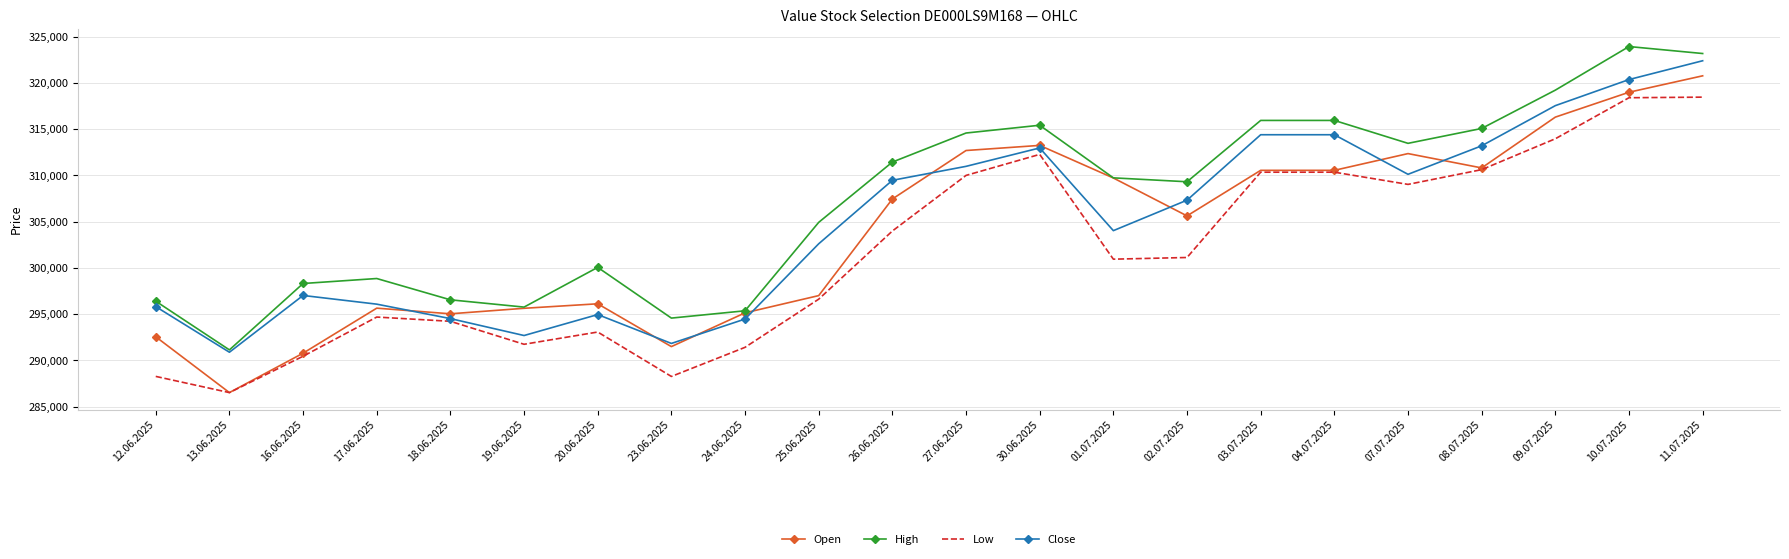

True or false: Close has a value of 310985 at 27.06.2025.

True